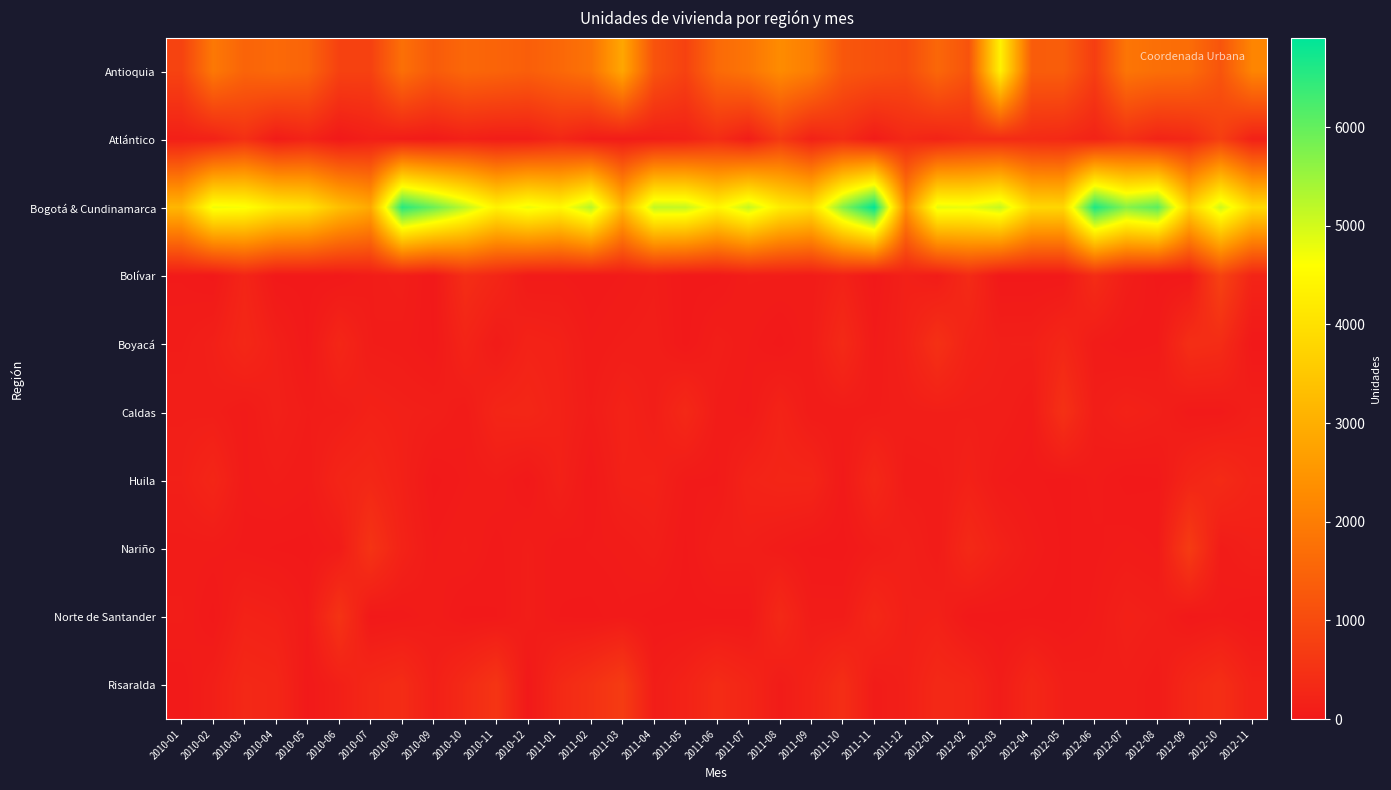

Reading left to right, transcribe all the data shown in this chart.

Antioquia: 2010-01=837	2010-02=1912	2010-03=1507	2010-04=1611	2010-05=1505	2010-06=812	2010-07=802	2010-08=1736	2010-09=1319	2010-10=1569	2010-11=1499	2010-12=1393	2011-01=1575	2011-02=1802	2011-03=2836	2011-04=1170	2011-05=821	2011-06=1622	2011-07=1839	2011-08=2293	2011-09=2014	2011-10=1240	2011-11=1121	2011-12=1023	2012-01=1571	2012-02=1165	2012-03=4343	2012-04=1358	2012-05=1367	2012-06=733	2012-07=1845	2012-08=1718	2012-09=1673	2012-10=1192	2012-11=2168
Atlántico: 2010-01=133	2010-02=177	2010-03=451	2010-04=56	2010-05=214	2010-06=0	2010-07=128	2010-08=74	2010-09=34	2010-10=150	2010-11=87	2010-12=98	2011-01=291	2011-02=80	2011-03=62	2011-04=109	2011-05=163	2011-06=390	2011-07=91	2011-08=642	2011-09=181	2011-10=378	2011-11=64	2011-12=312	2012-01=208	2012-02=360	2012-03=360	2012-04=355	2012-05=320	2012-06=206	2012-07=456	2012-08=223	2012-09=300	2012-10=762	2012-11=162
Bogotá & Cundinamarca: 2010-01=3157	2010-02=4746	2010-03=4660	2010-04=4197	2010-05=4054	2010-06=3340	2010-07=2887	2010-08=6547	2010-09=5918	2010-10=5189	2010-11=4362	2010-12=4780	2011-01=4459	2011-02=5264	2011-03=3172	2011-04=5159	2011-05=5133	2011-06=4400	2011-07=5122	2011-08=4263	2011-09=3945	2011-10=5680	2011-11=6905	2011-12=2322	2012-01=4840	2012-02=4784	2012-03=5133	2012-04=3820	2012-05=3801	2012-06=6650	2012-07=5677	2012-08=6075	2012-09=3659	2012-10=5060	2012-11=3877
Bolívar: 2010-01=36	2010-02=0	2010-03=242	2010-04=0	2010-05=0	2010-06=0	2010-07=78	2010-08=111	2010-09=0	2010-10=407	2010-11=266	2010-12=40	2011-01=45	2011-02=13	2011-03=44	2011-04=87	2011-05=0	2011-06=0	2011-07=85	2011-08=85	2011-09=60	2011-10=180	2011-11=0	2011-12=152	2012-01=72	2012-02=358	2012-03=0	2012-04=0	2012-05=0	2012-06=384	2012-07=110	2012-08=0	2012-09=0	2012-10=837	2012-11=236
Boyacá: 2010-01=76	2010-02=139	2010-03=292	2010-04=137	2010-05=9	2010-06=269	2010-07=82	2010-08=66	2010-09=12	2010-10=224	2010-11=55	2010-12=197	2011-01=168	2011-02=55	2011-03=95	2011-04=113	2011-05=0	2011-06=109	2011-07=56	2011-08=0	2011-09=80	2011-10=340	2011-11=44	2011-12=168	2012-01=467	2012-02=199	2012-03=134	2012-04=138	2012-05=278	2012-06=60	2012-07=19	2012-08=41	2012-09=423	2012-10=376	2012-11=0
Caldas: 2010-01=117	2010-02=109	2010-03=44	2010-04=148	2010-05=81	2010-06=93	2010-07=172	2010-08=143	2010-09=122	2010-10=59	2010-11=253	2010-12=277	2011-01=181	2011-02=82	2011-03=194	2011-04=110	2011-05=315	2011-06=74	2011-07=37	2011-08=211	2011-09=57	2011-10=68	2011-11=75	2011-12=112	2012-01=122	2012-02=117	2012-03=115	2012-04=54	2012-05=471	2012-06=104	2012-07=180	2012-08=138	2012-09=24	2012-10=27	2012-11=128
Huila: 2010-01=136	2010-02=262	2010-03=48	2010-04=87	2010-05=57	2010-06=235	2010-07=288	2010-08=158	2010-09=0	2010-10=48	2010-11=81	2010-12=0	2011-01=165	2011-02=7	2011-03=170	2011-04=181	2011-05=41	2011-06=33	2011-07=206	2011-08=251	2011-09=250	2011-10=28	2011-11=298	2011-12=60	2012-01=72	2012-02=168	2012-03=44	2012-04=21	2012-05=0	2012-06=56	2012-07=0	2012-08=10	2012-09=250	2012-10=352	2012-11=220
Nariño: 2010-01=65	2010-02=62	2010-03=30	2010-04=9	2010-05=0	2010-06=64	2010-07=528	2010-08=196	2010-09=47	2010-10=88	2010-11=24	2010-12=95	2011-01=19	2011-02=45	2011-03=61	2011-04=113	2011-05=6	2011-06=122	2011-07=120	2011-08=57	2011-09=6	2011-10=0	2011-11=77	2011-12=147	2012-01=56	2012-02=331	2012-03=168	2012-04=64	2012-05=7	2012-06=32	2012-07=62	2012-08=38	2012-09=690	2012-10=66	2012-11=137
Norte de Santander: 2010-01=88	2010-02=0	2010-03=183	2010-04=152	2010-05=46	2010-06=524	2010-07=0	2010-08=24	2010-09=77	2010-10=0	2010-11=12	2010-12=102	2011-01=13	2011-02=0	2011-03=36	2011-04=0	2011-05=0	2011-06=0	2011-07=0	2011-08=322	2011-09=72	2011-10=72	2011-11=300	2011-12=132	2012-01=160	2012-02=0	2012-03=0	2012-04=6	2012-05=0	2012-06=52	2012-07=160	2012-08=124	2012-09=0	2012-10=40	2012-11=0
Risaralda: 2010-01=16	2010-02=124	2010-03=303	2010-04=275	2010-05=10	2010-06=136	2010-07=303	2010-08=381	2010-09=133	2010-10=336	2010-11=552	2010-12=0	2011-01=319	2011-02=481	2011-03=694	2011-04=88	2011-05=193	2011-06=372	2011-07=256	2011-08=68	2011-09=203	2011-10=414	2011-11=64	2011-12=138	2012-01=319	2012-02=278	2012-03=77	2012-04=285	2012-05=119	2012-06=103	2012-07=111	2012-08=60	2012-09=293	2012-10=421	2012-11=184